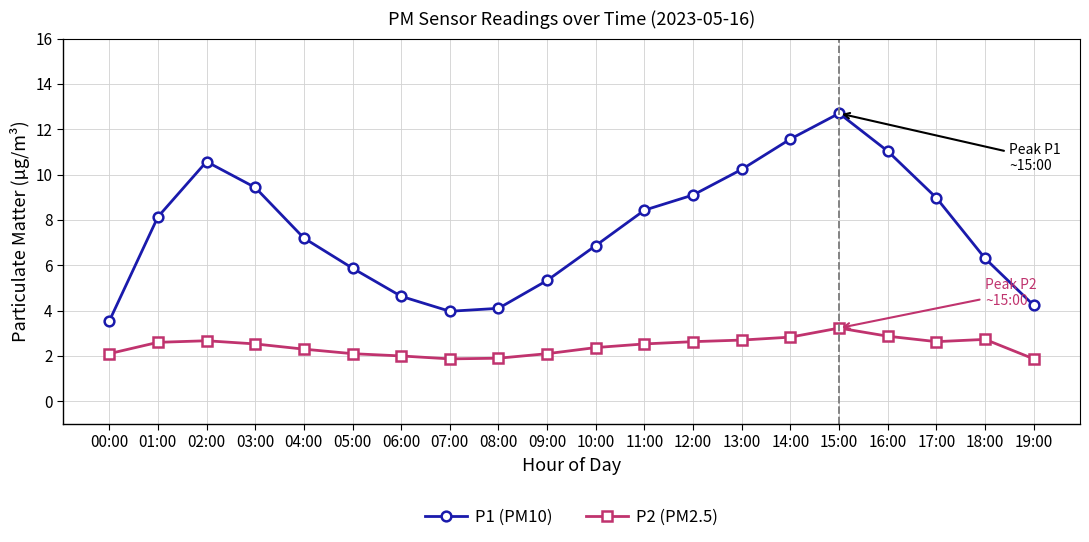

How many interior local valleys does the P1 (PM10) series have?

1